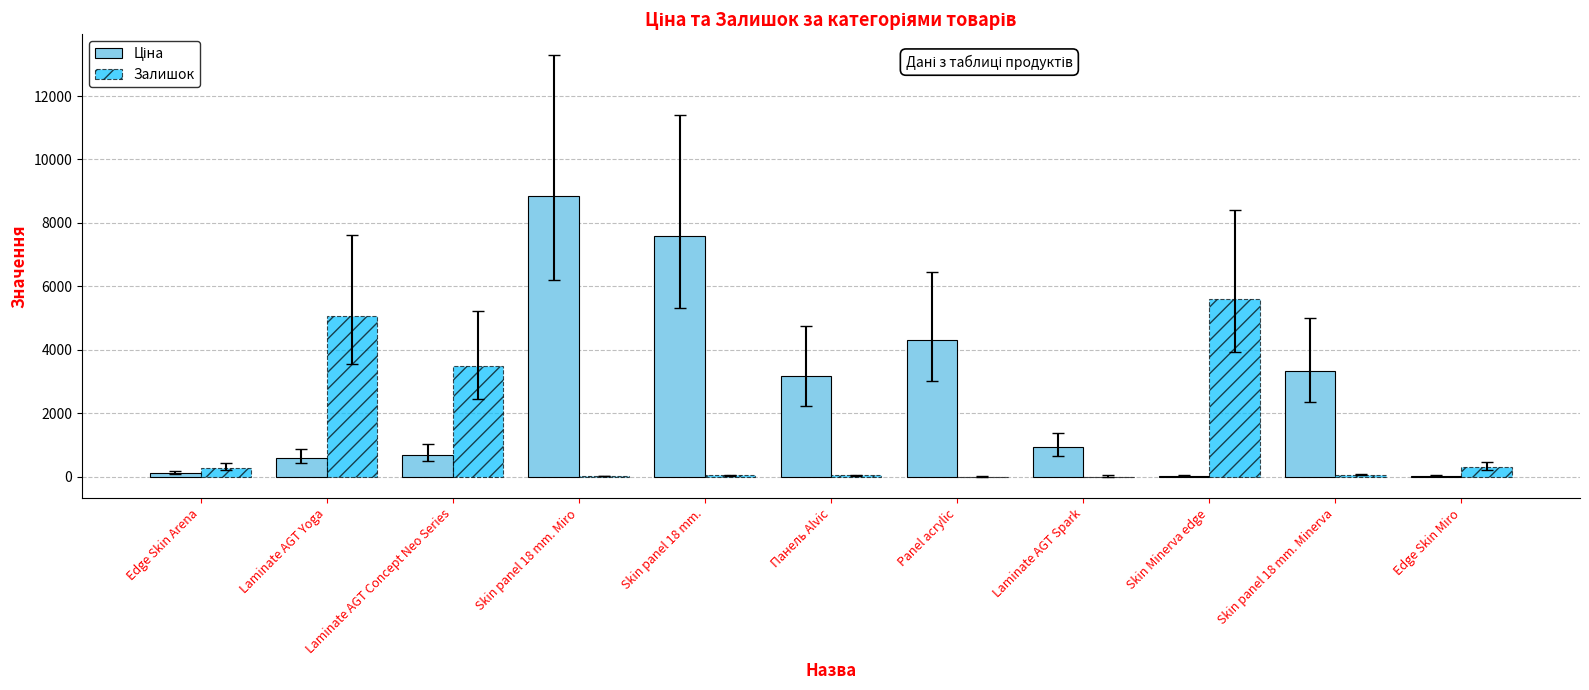

Which label corresponds to the largest value in the chart?

Skin panel 18 mm. Miro